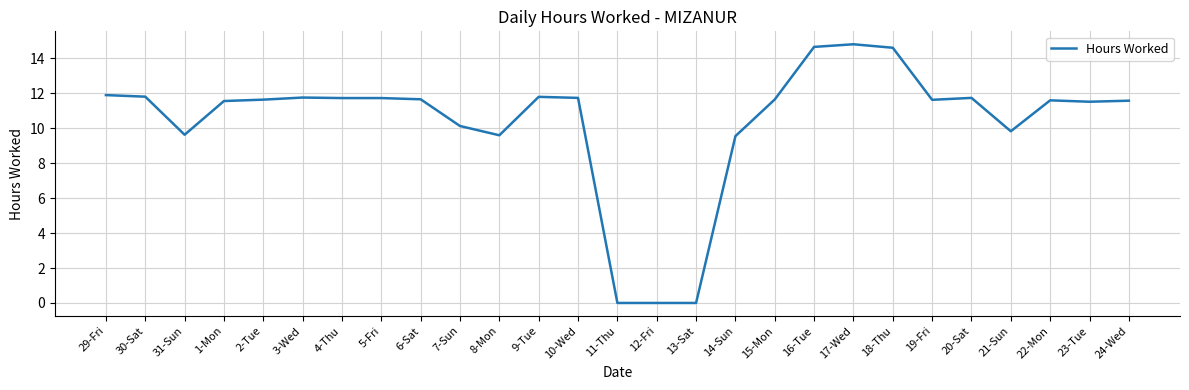

What is the sum of the values at 14-Sun and 23-Tue?

21.1